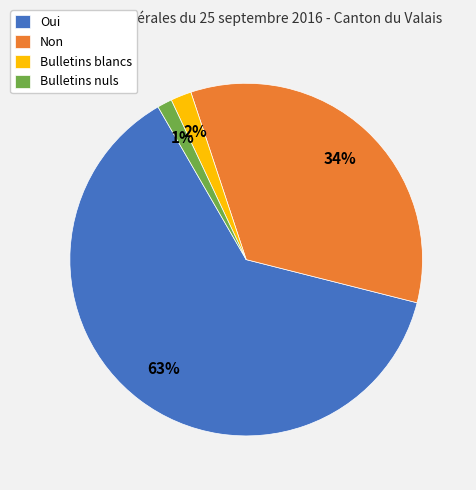

Count the number of slices in the pie.

4